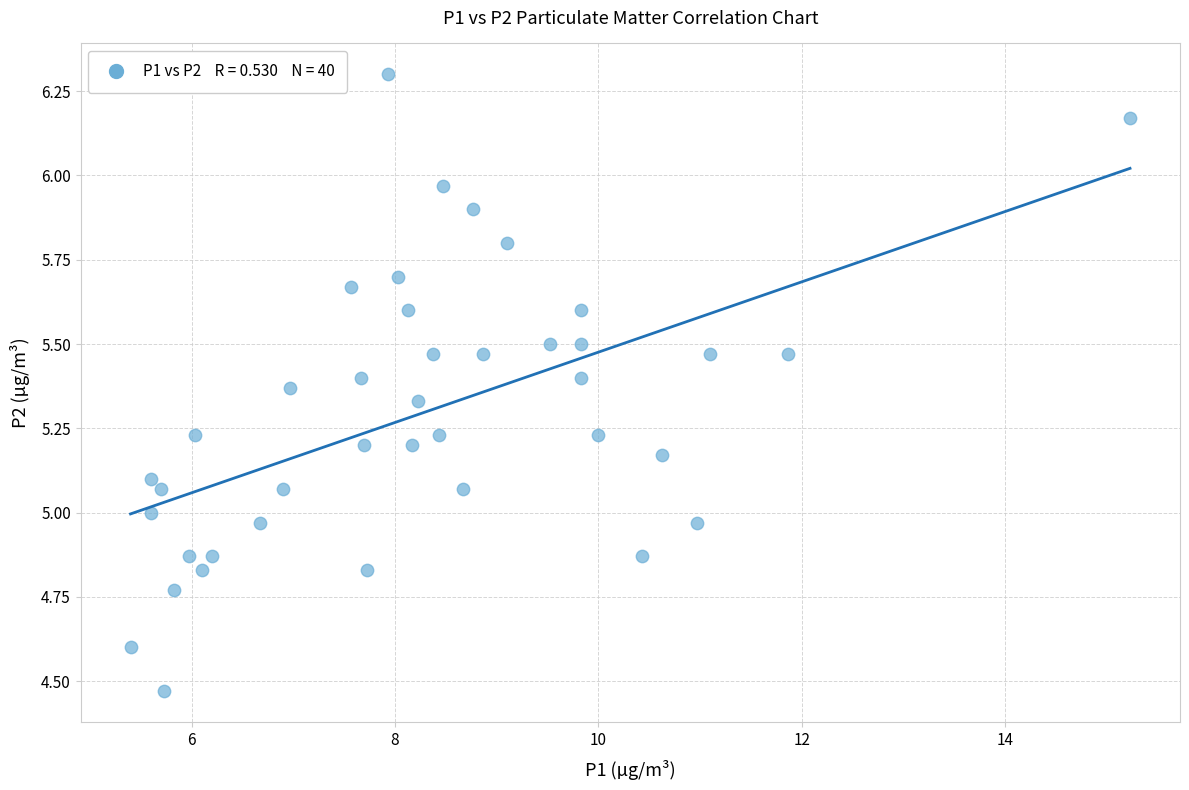

What is the range of Y values (max minus min)?

1.8